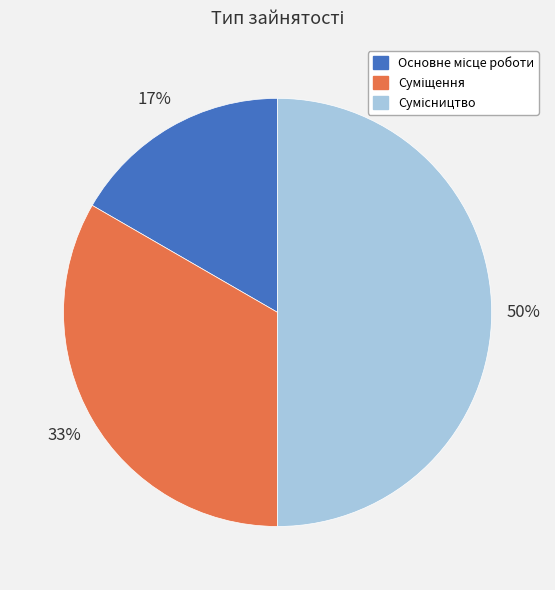

To the nearest percent, what is the difference between the largest and smallest slice percentages?

33%